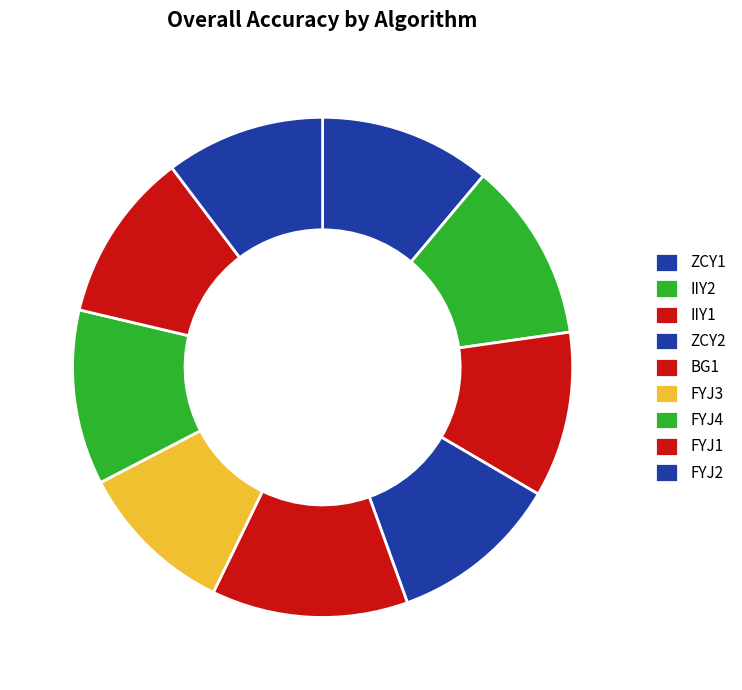

Is it true that FYJ3 is 1% of the pie?

False